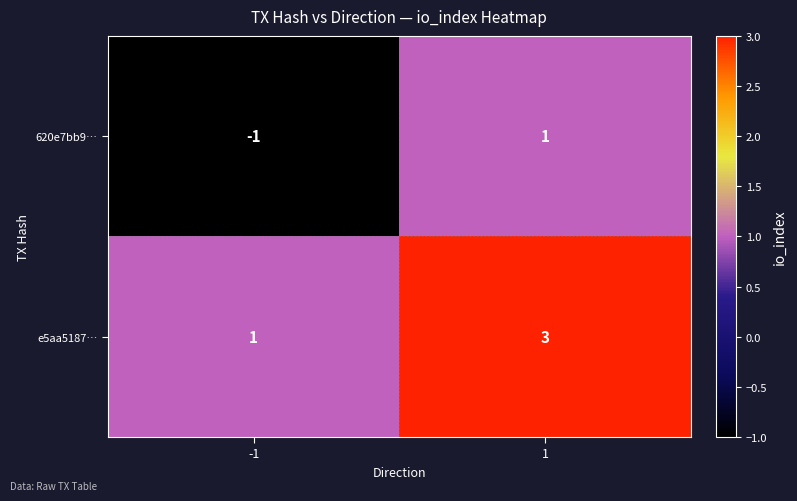

At -1, list the series in order from largest to smallest.

e5aa5187…, 620e7bb9…